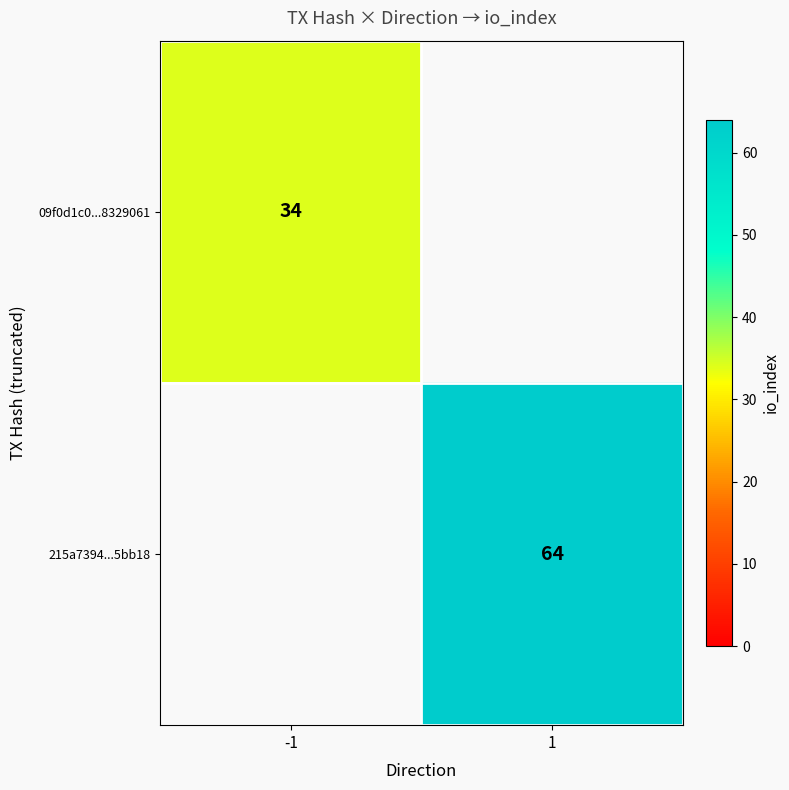

Is the value of 09f0d1c0...8329061 at -1 greater than the value of 215a7394...5bb18 at 1?

No